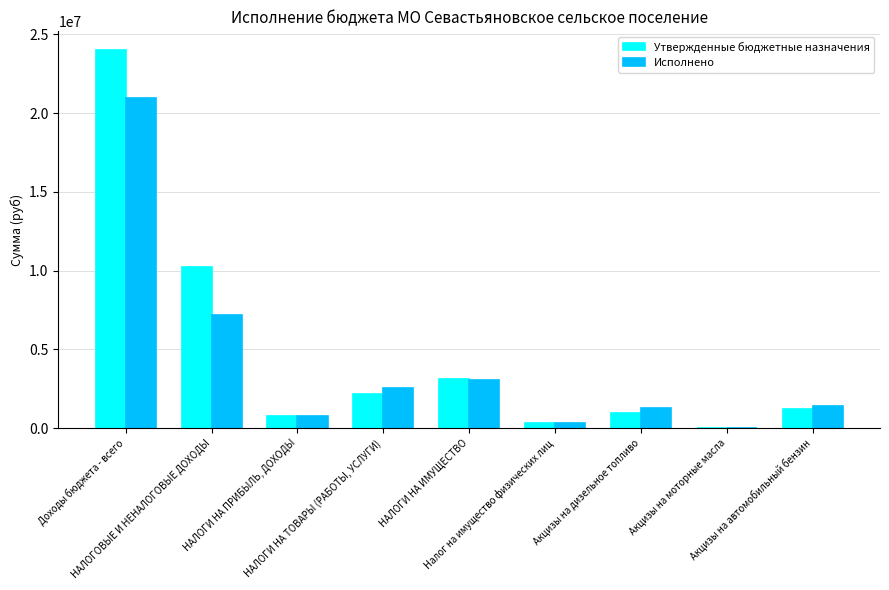

What is the approximate value of Исполнено at Акцизы на автомобильный бензин?

1402784.8